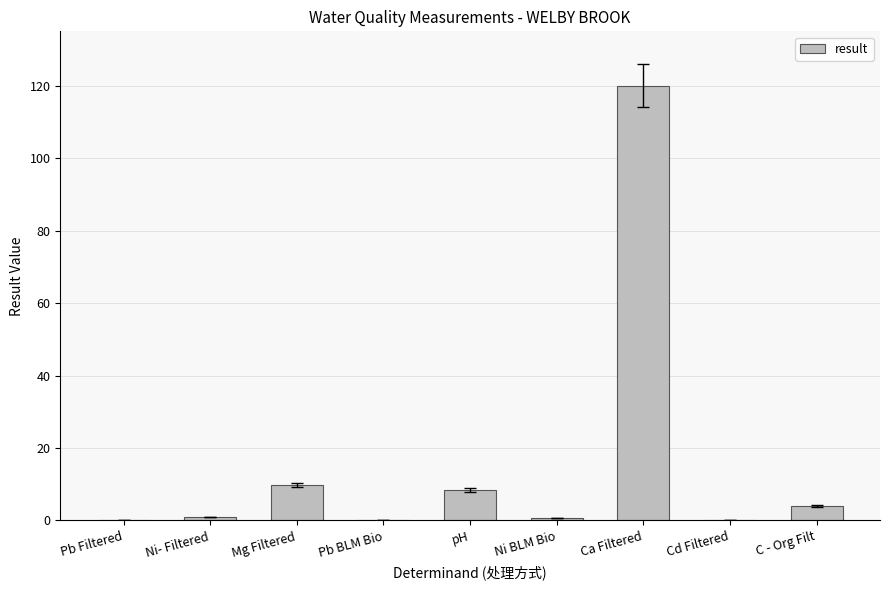

Count the number of data series in this chart.

1